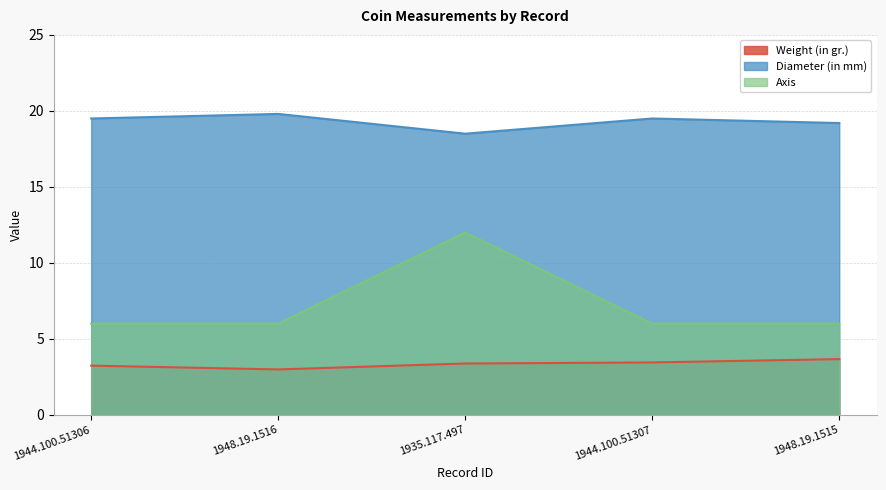

Reading left to right, transcribe all the data shown in this chart.

Weight (in gr.): 1944.100.51306=3.2	1948.19.1516=3.0	1935.117.497=3.4	1944.100.51307=3.5	1948.19.1515=3.7
Diameter (in mm): 1944.100.51306=19.5	1948.19.1516=19.8	1935.117.497=18.5	1944.100.51307=19.5	1948.19.1515=19.2
Axis: 1944.100.51306=6.0	1948.19.1516=6.0	1935.117.497=12.0	1944.100.51307=6.0	1948.19.1515=6.0